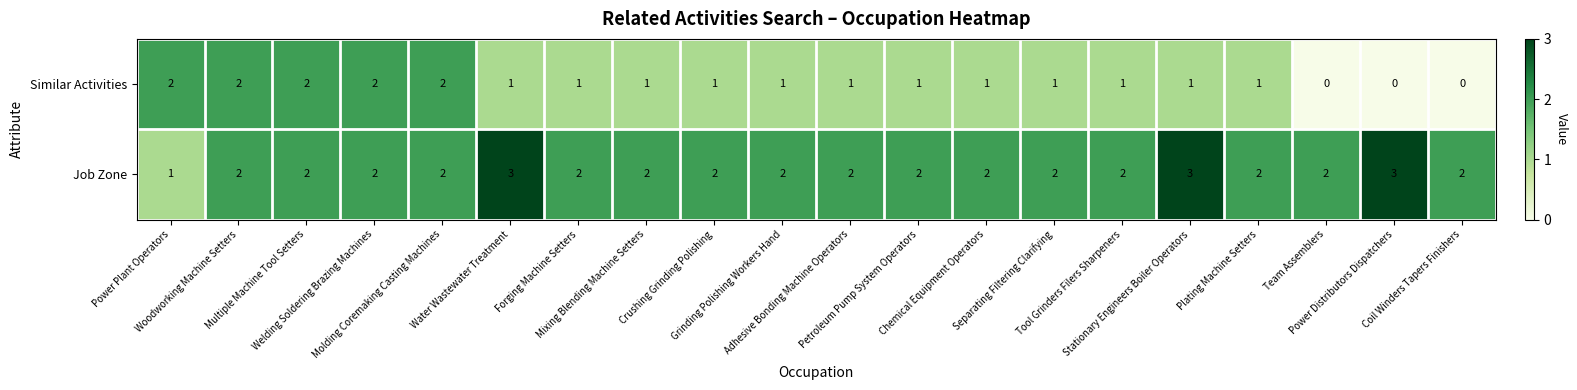

What is the greatest value displayed?

3